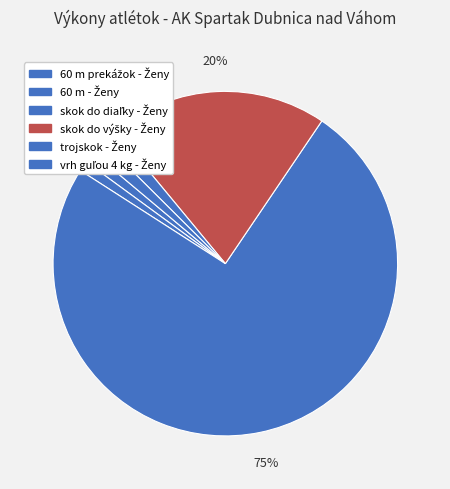

Count the number of slices in the pie.

6